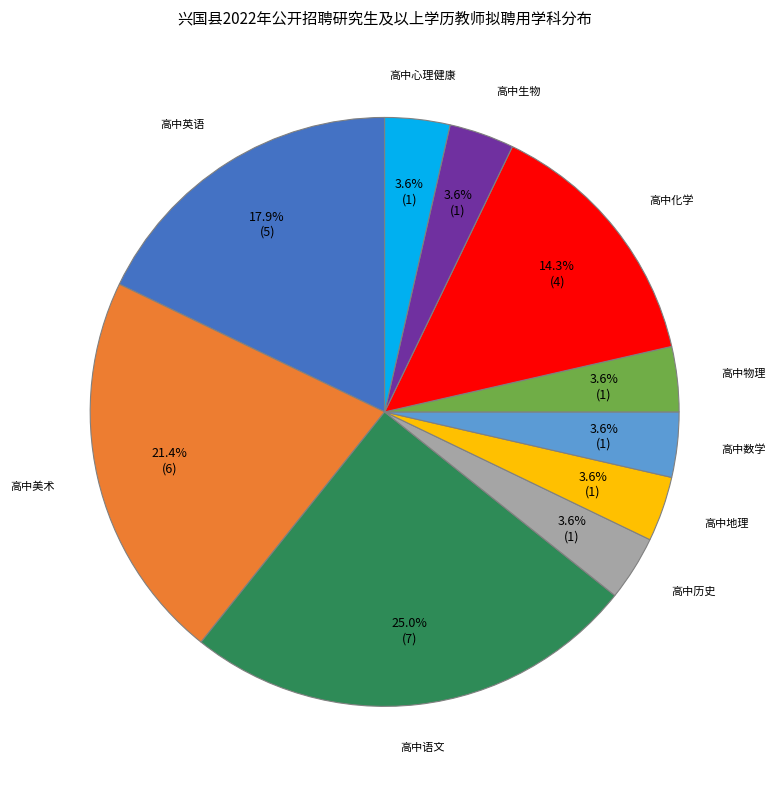

Is there a majority slice in this chart?

No